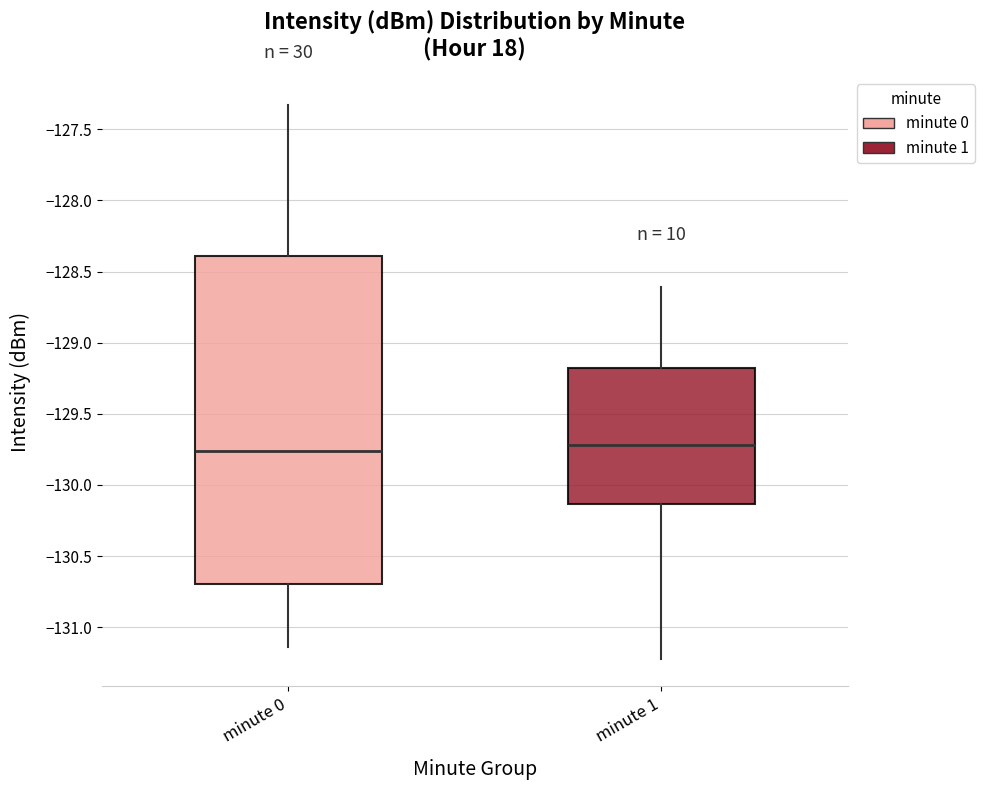

Which box is the tallest, from its lower edge to its upper edge?

minute 0